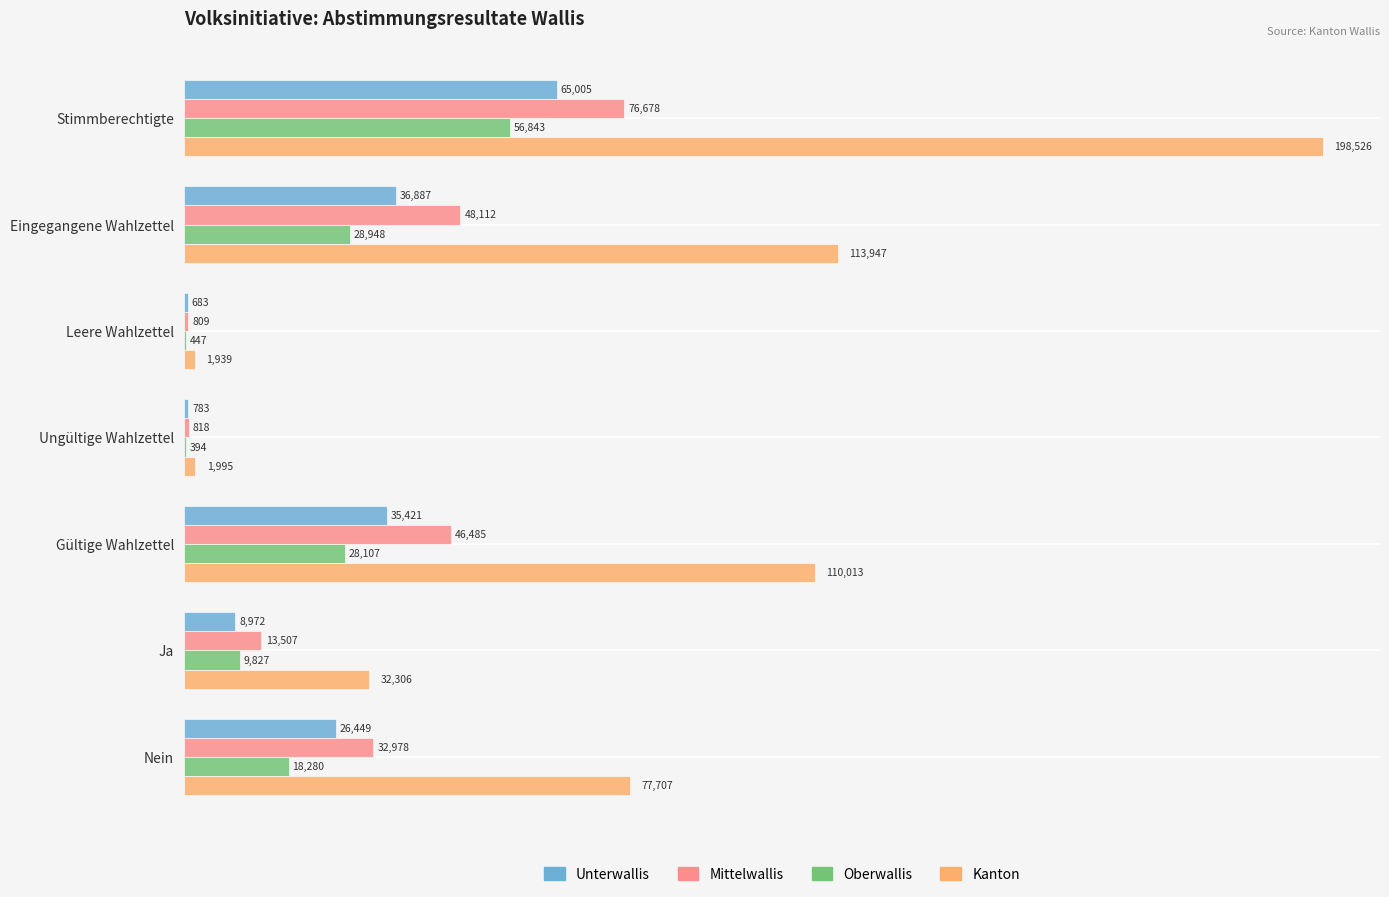

Which series changed the most between Stimmberechtigte and Ja?

Kanton